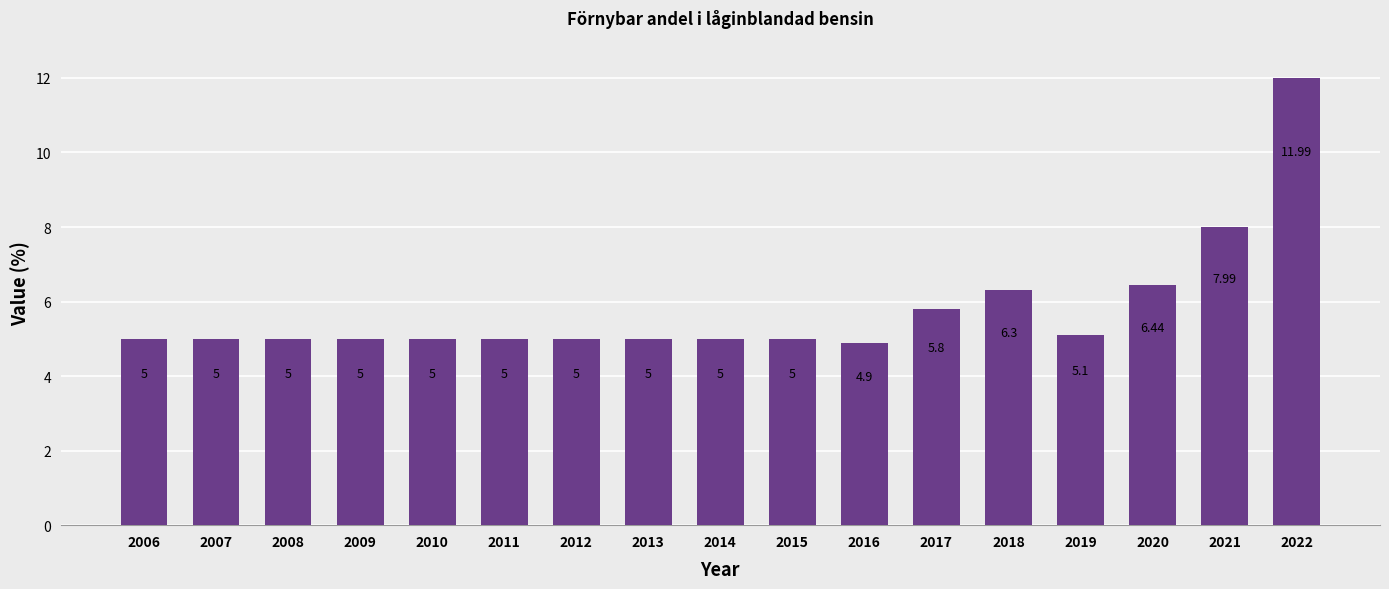

What is the ratio of the value at 2021 to the value at 2010?

1.6